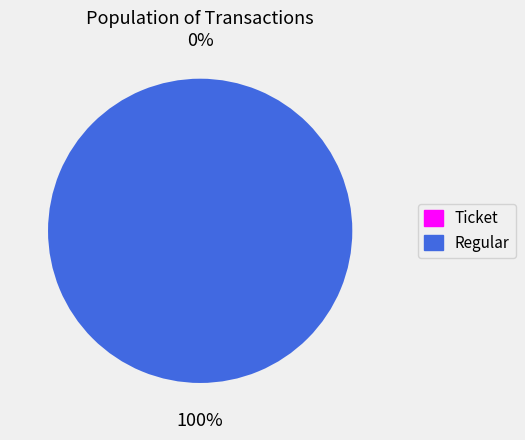

What is the change in value from Ticket to Regular?

+42